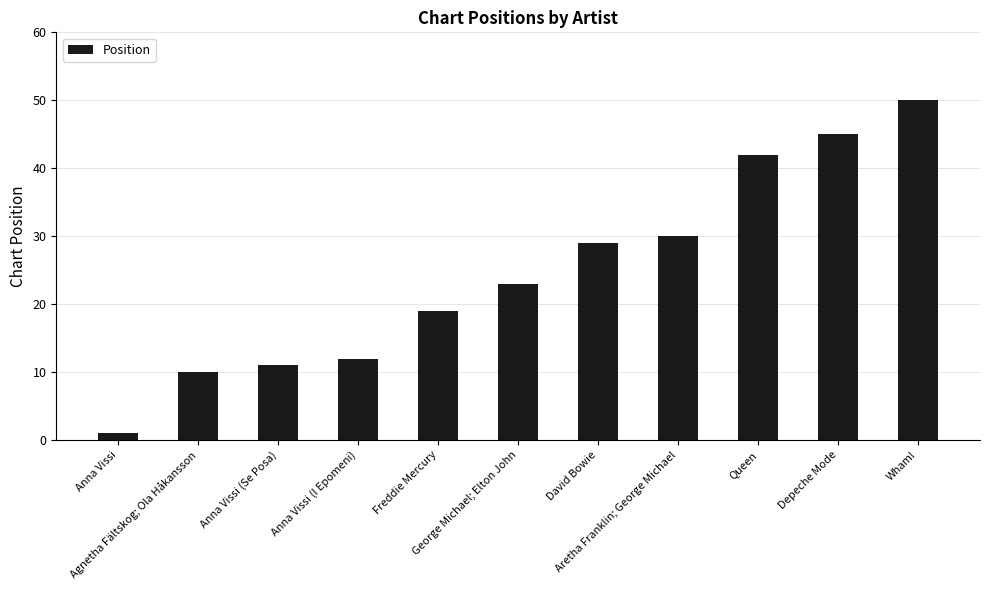

The chart shows a value of 10 at Agnetha Fältskog; Ola Håkansson. True or false?

True